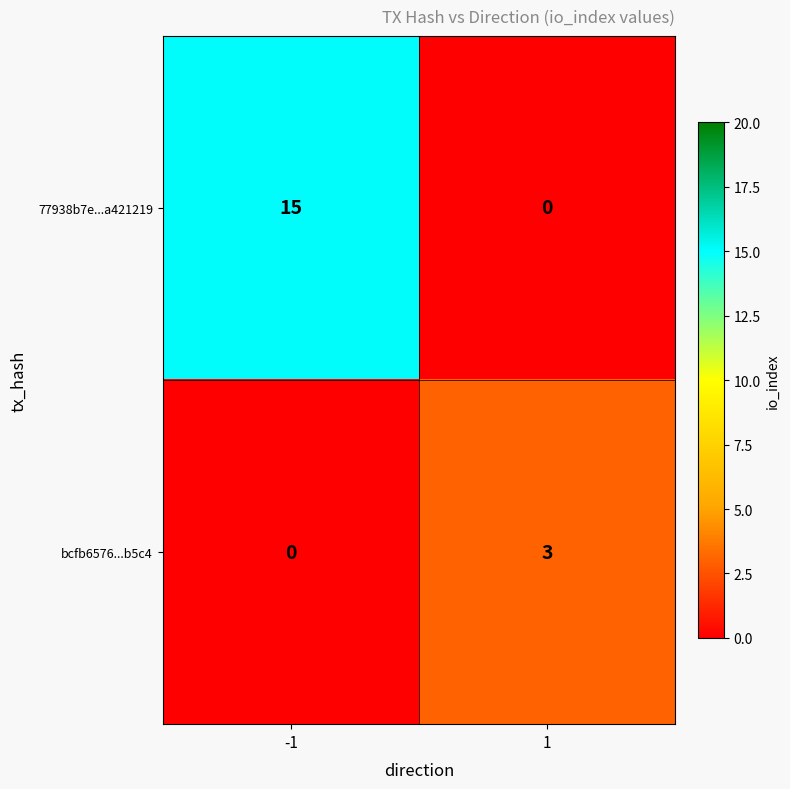

How many data points does each series have?

2